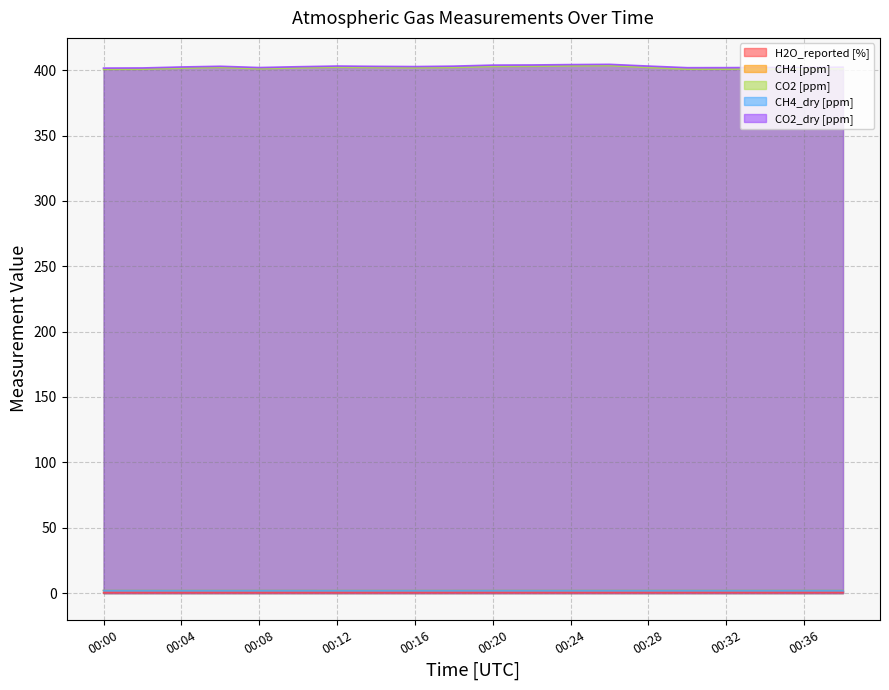

True or false: CO2 [ppm] has a value of 533.3 at 00:22.

False